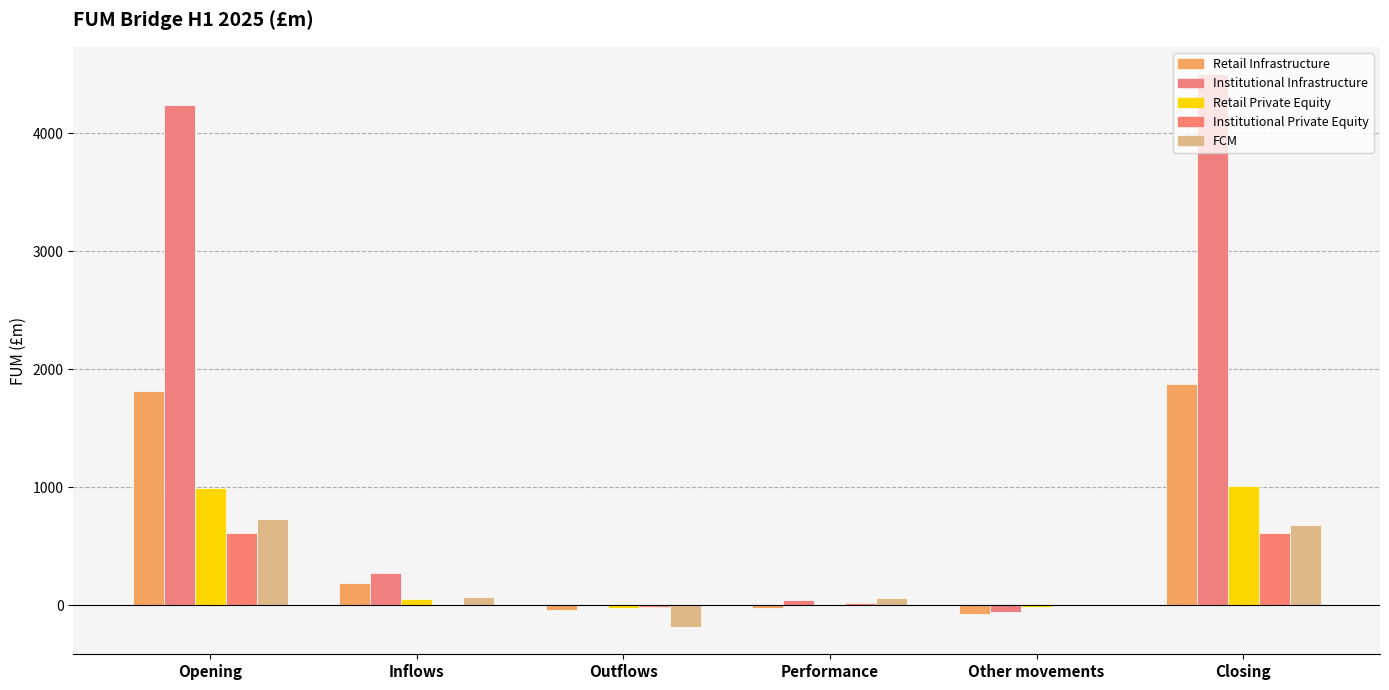

How many data points does each series have?

6